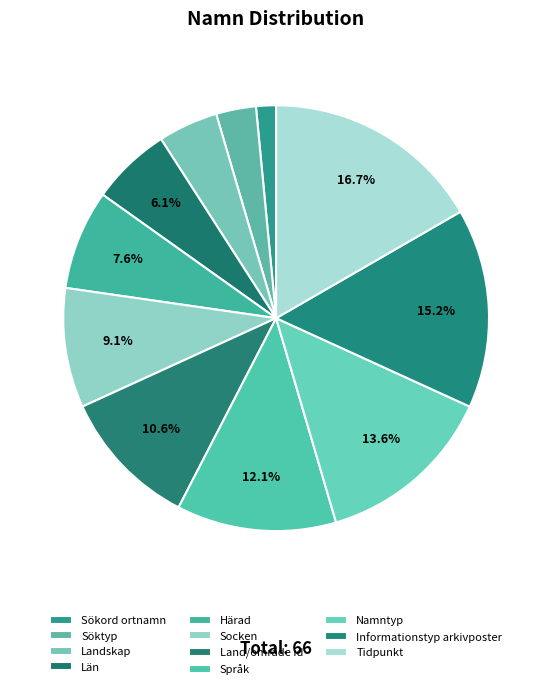

What is the change in value from Landskap to Namntyp?

+6